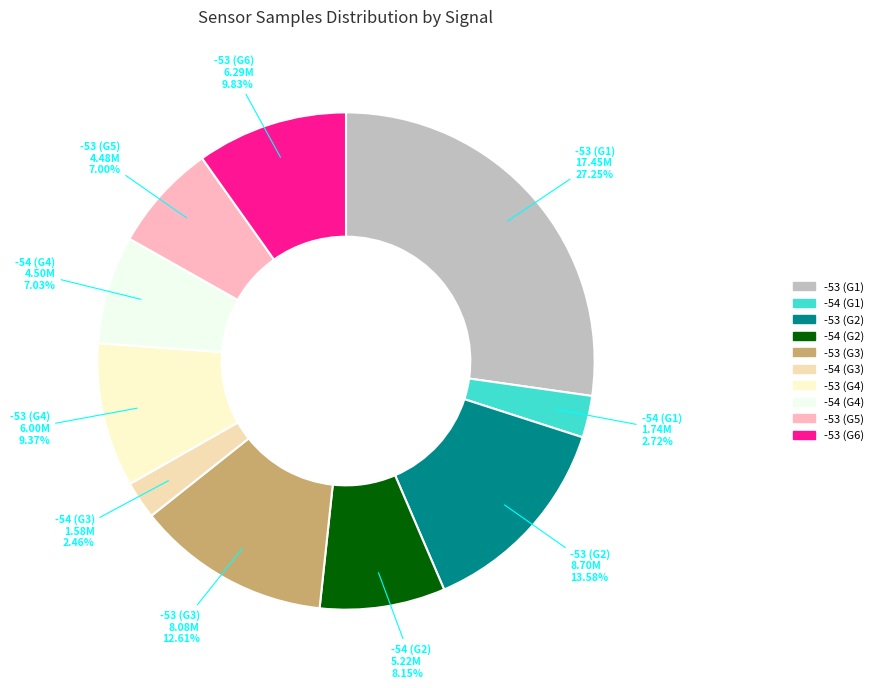

How many segments does this pie chart have?

10